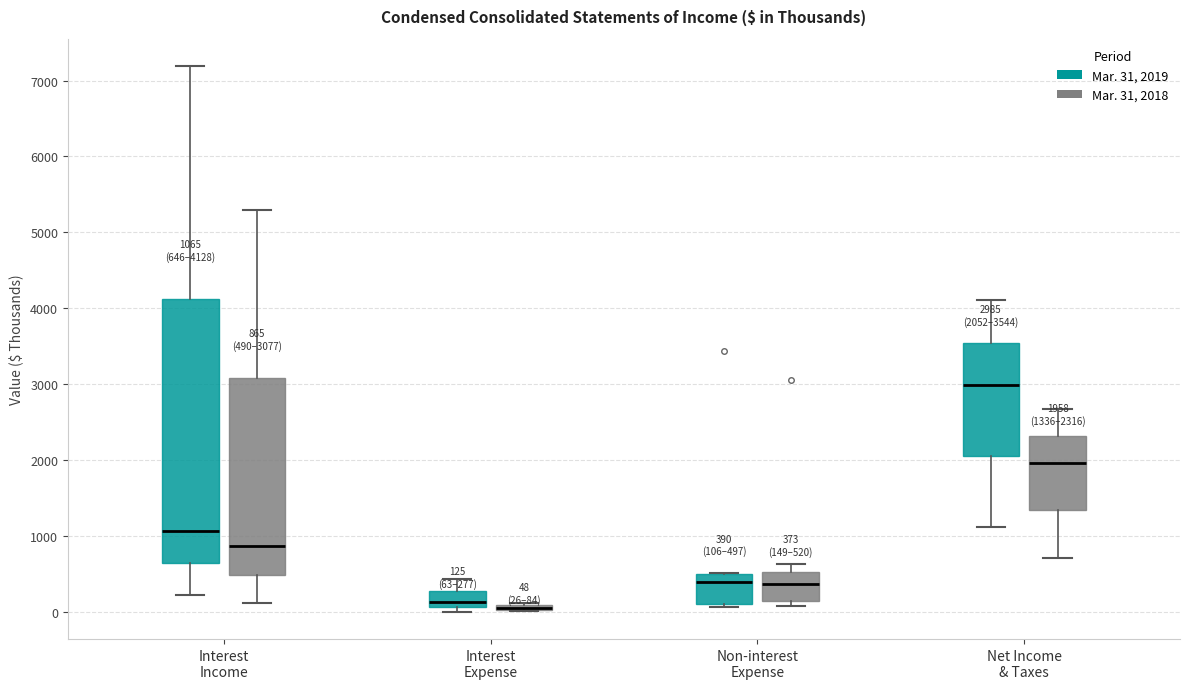

Comparing the boxes themselves (not the whiskers), which one is the tallest?

Interest Income (Mar. 31, 2019)